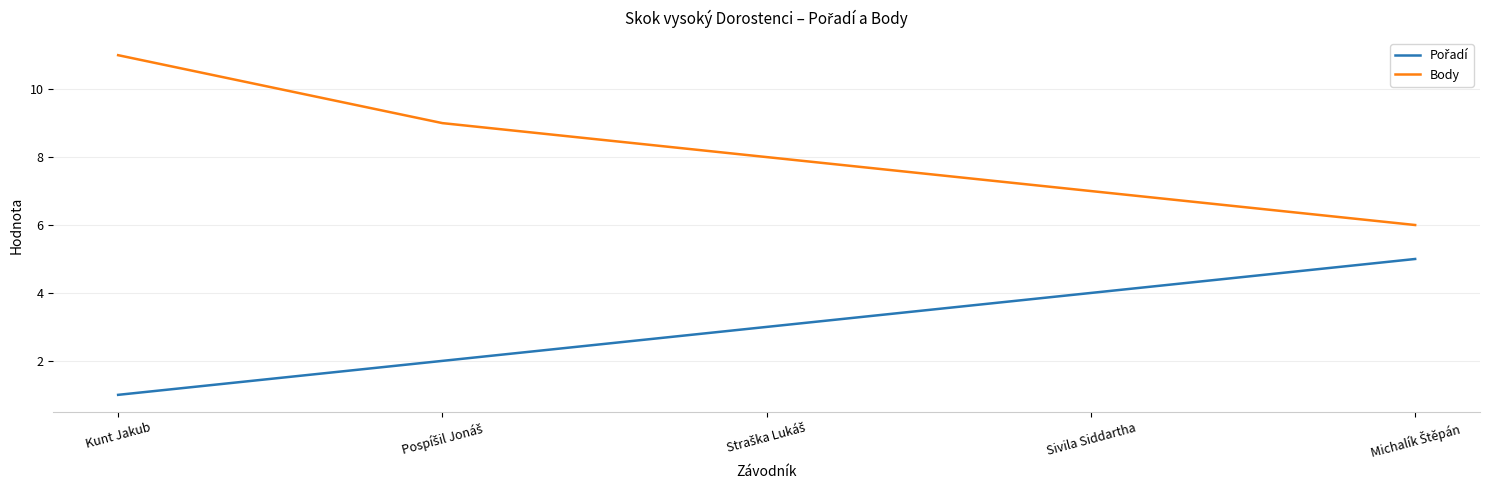

True or false: Body has more than 2 interior local peaks.

False